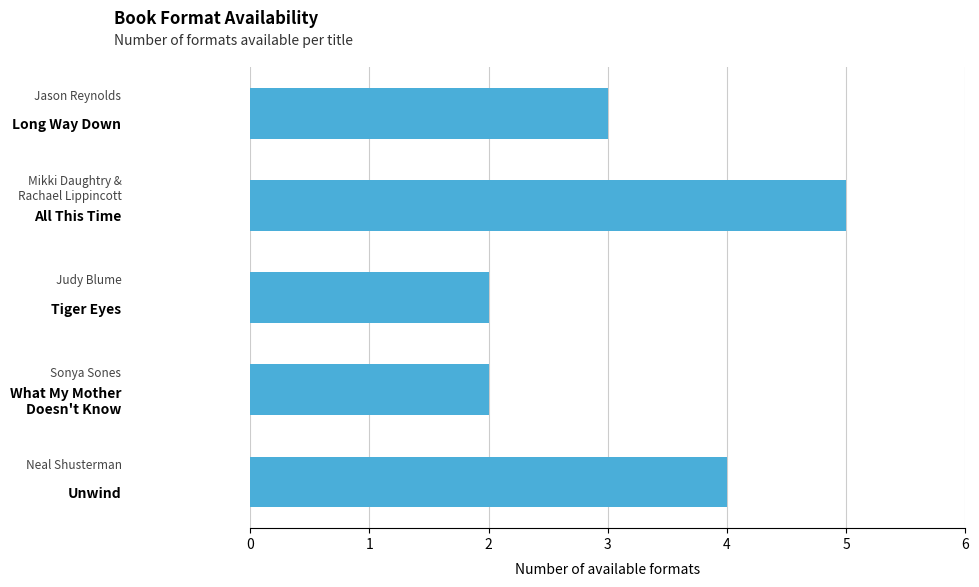

What is the difference between the maximum and minimum values?

3